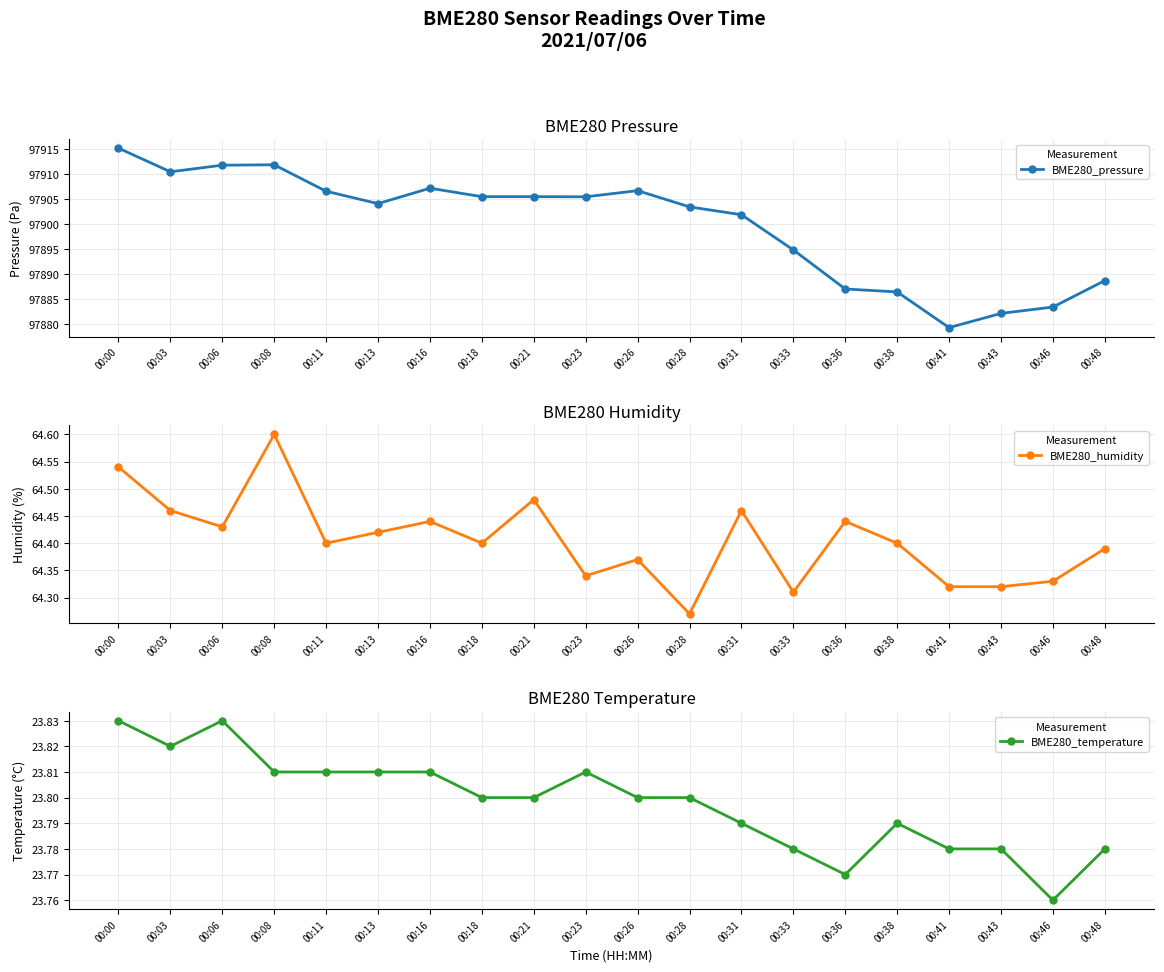

What is the value of the BME280_pressure point at the 9th from the left?

97905.4